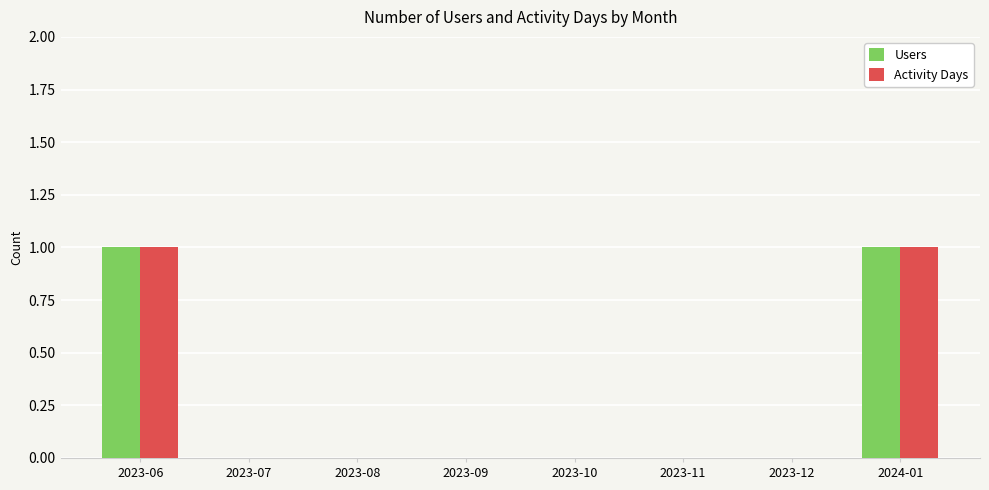

Reading left to right, list all the values displayed in this chart.

Users: 1	0	0	0	0	0	0	1
Activity Days: 1	0	0	0	0	0	0	1